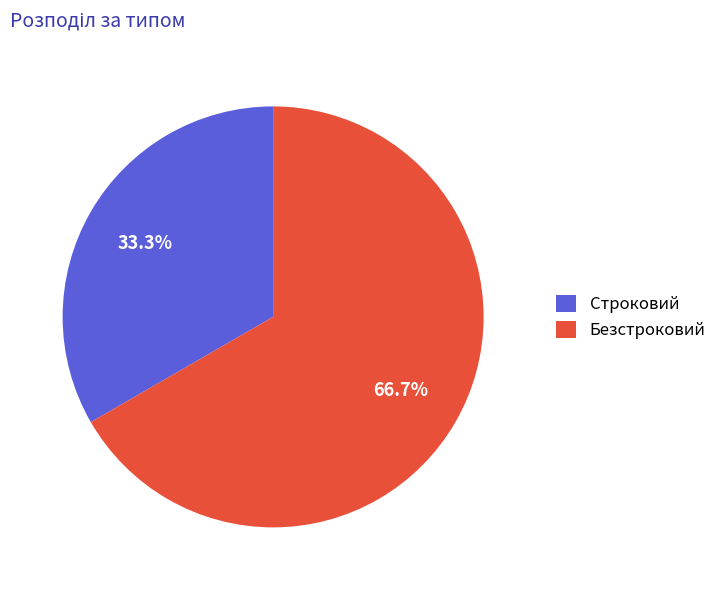

Count the number of slices in the pie.

2